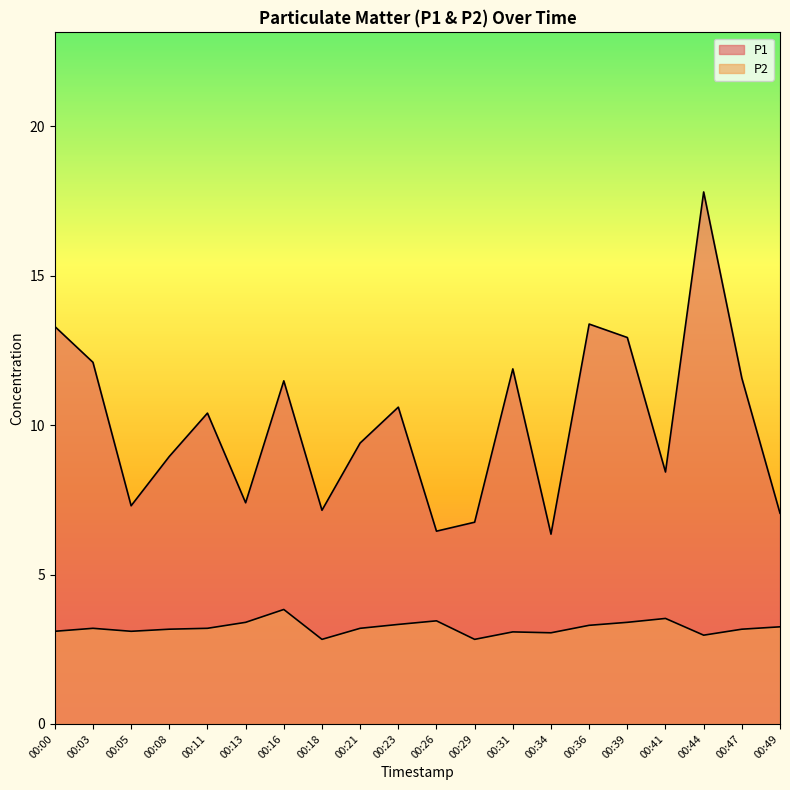

Count the number of data series in this chart.

2